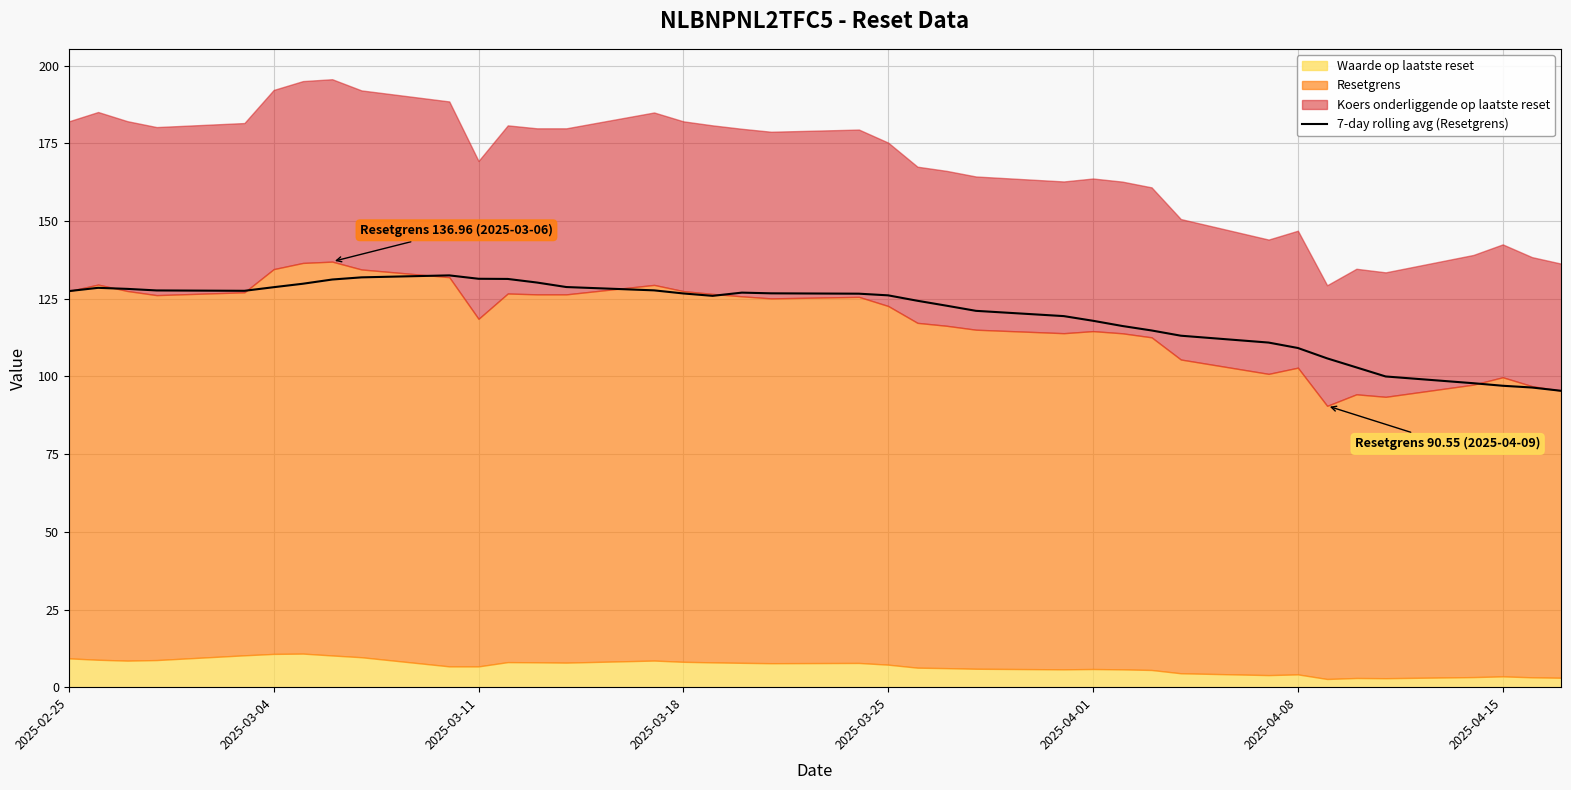

What is the value of the 2nd point from the left?

128.5